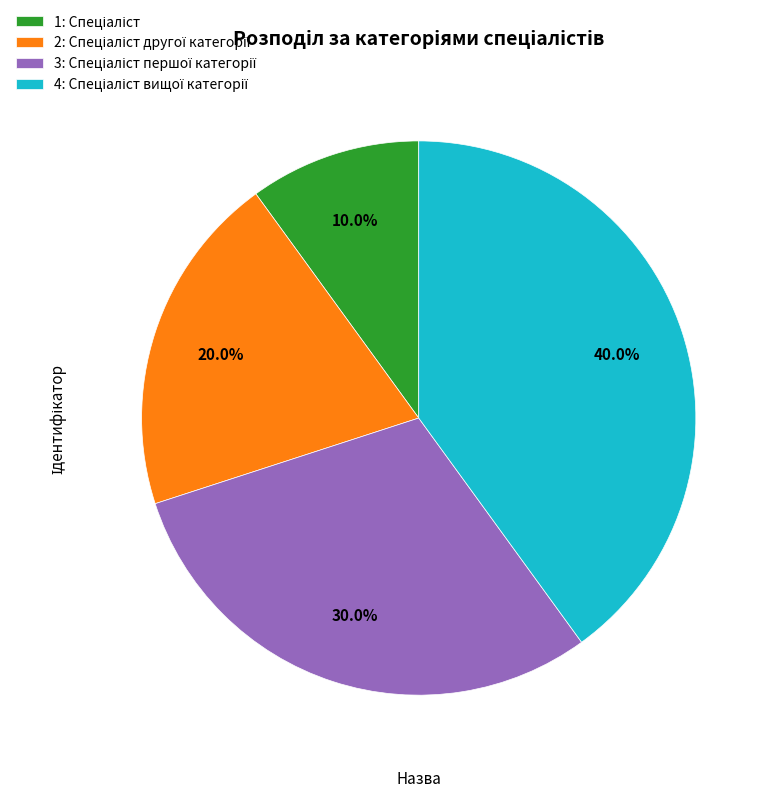

Does any single category account for the majority?

No